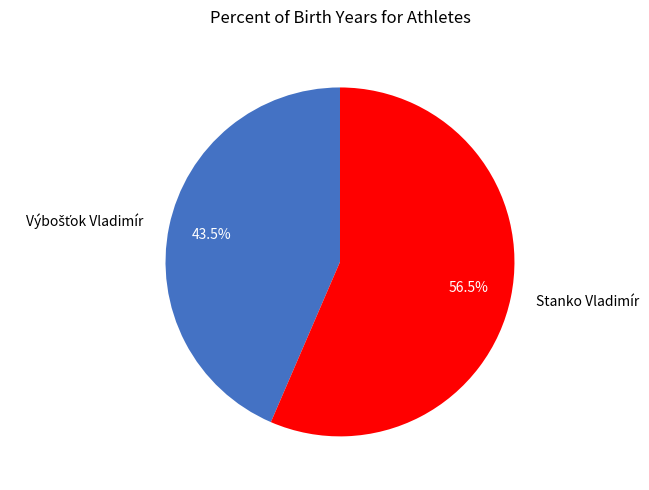

Which slice is the largest?

Stanko Vladimír